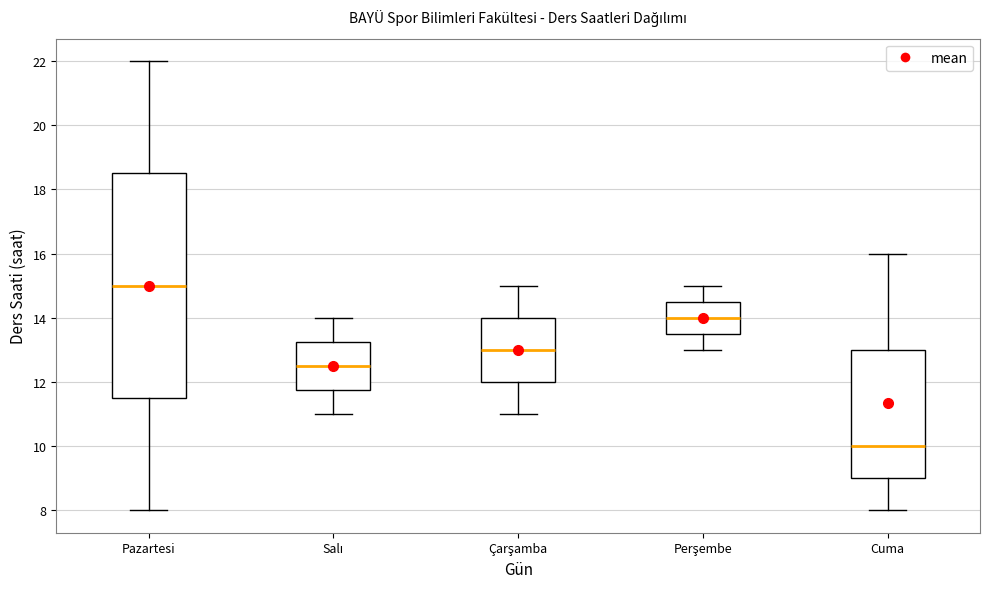

Comparing the boxes themselves (not the whiskers), which one is the tallest?

Pazartesi